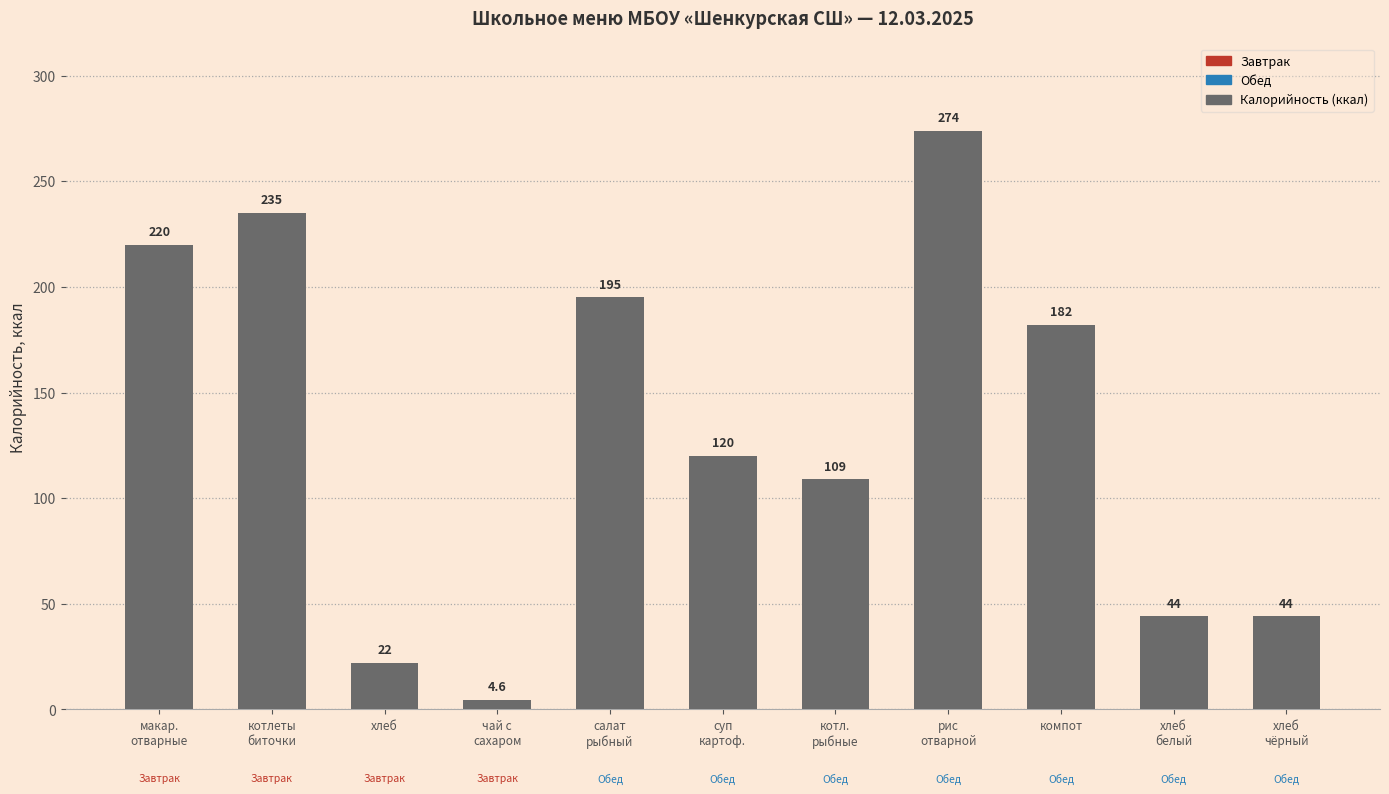

Is it true that the value at хлеб is 22.0?

True